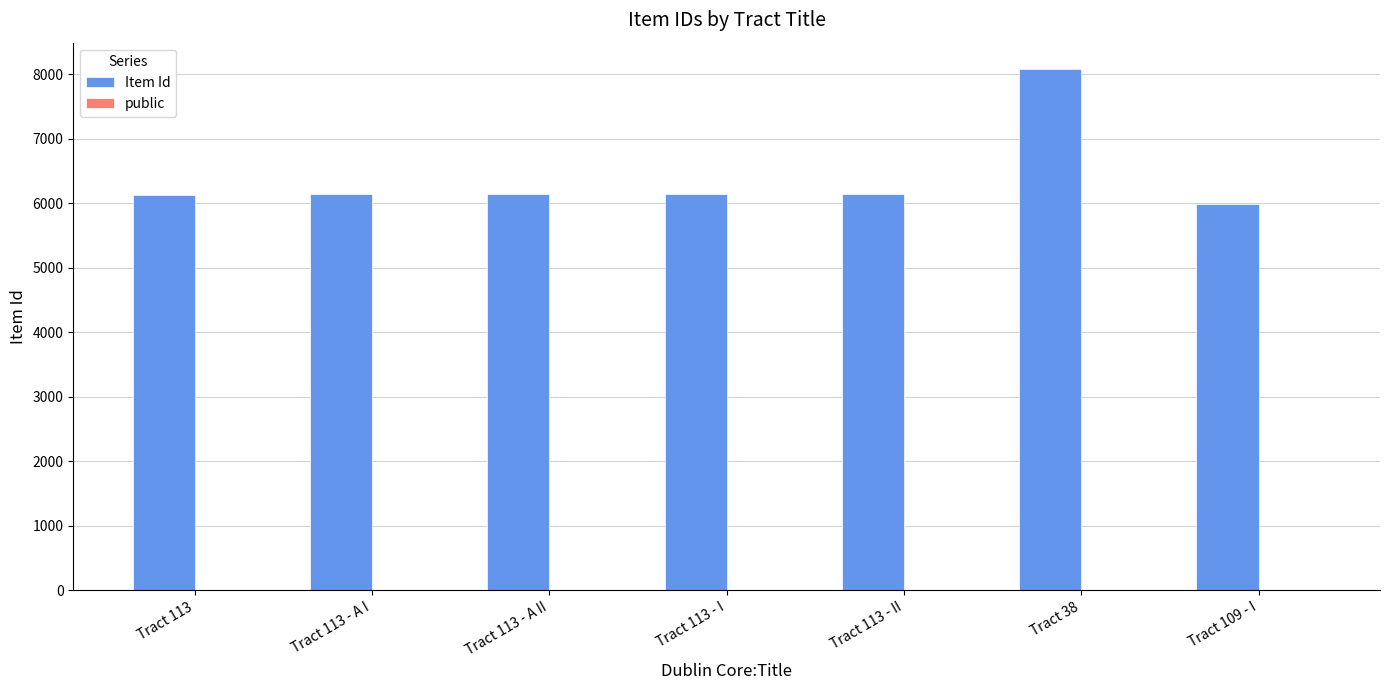

What is the maximum value for Item Id?

8085